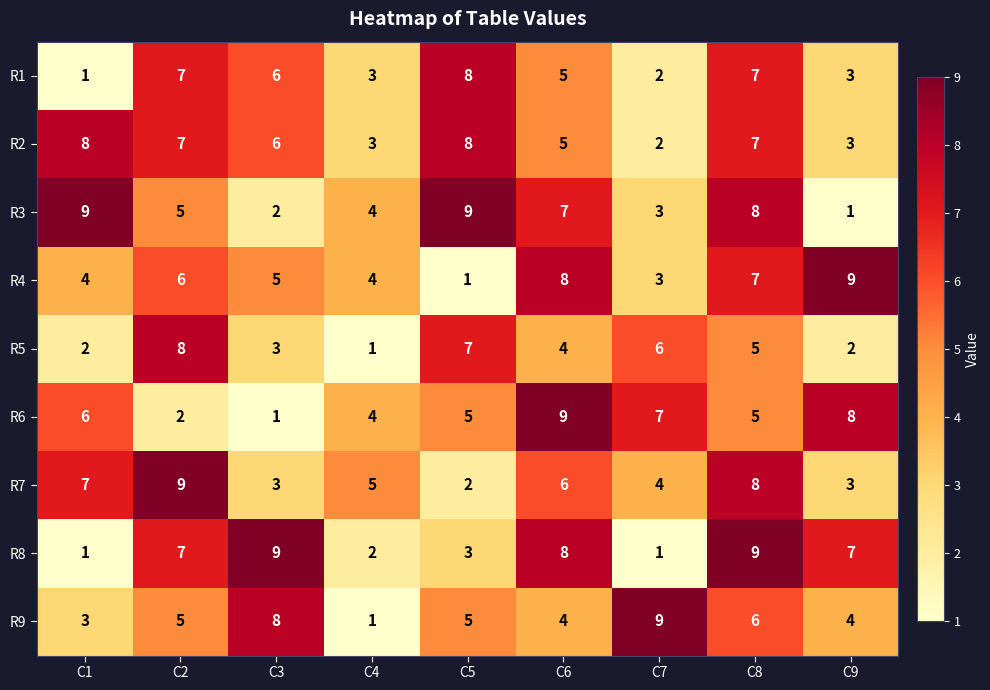

At how many categories does at least one series exceed 2?

9